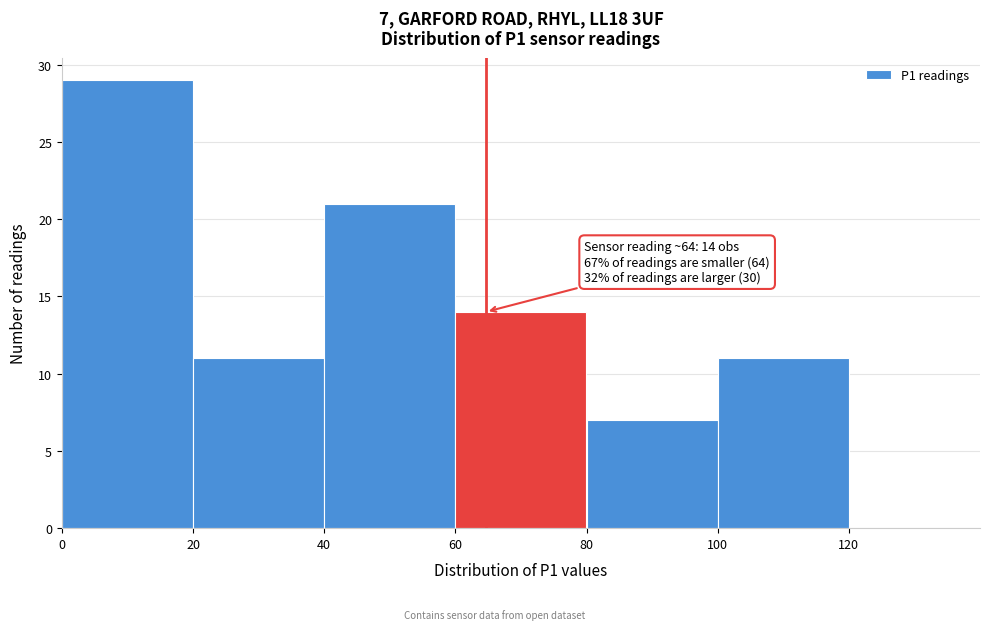

Over which range of the x-axis is the bar tallest?

0 to 20